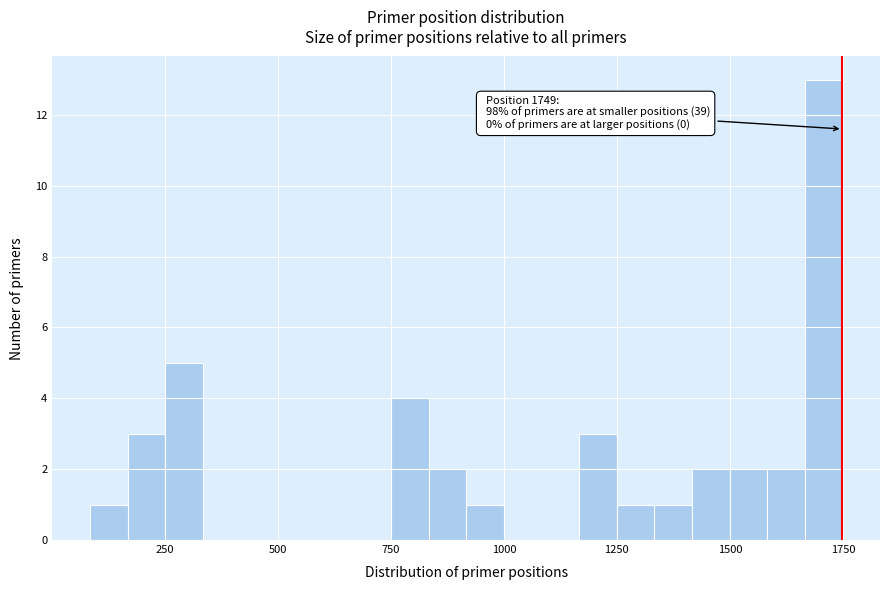

Read against the x-axis, roughly where is the centre of the tallest bar?

1700